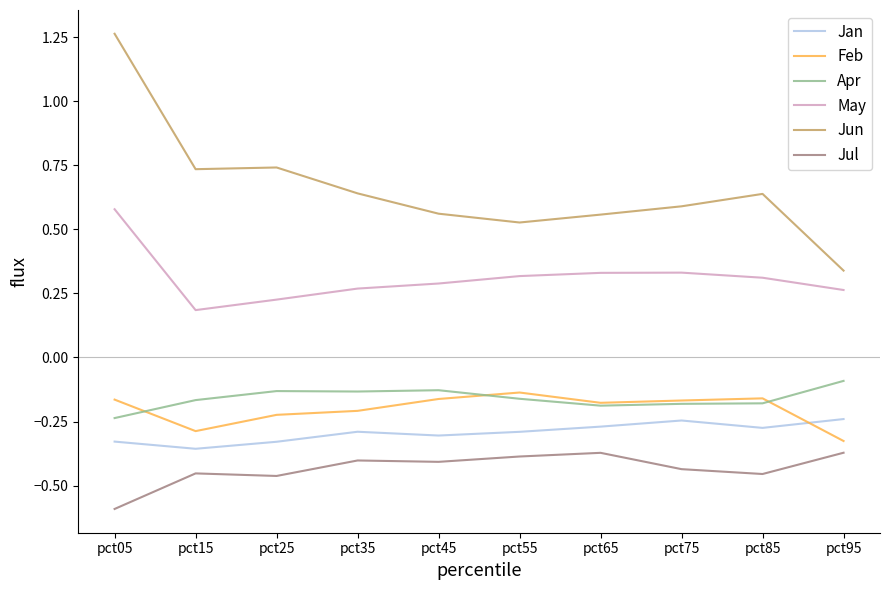

What are all the series names shown in the legend?

Jan, Feb, Apr, May, Jun, Jul